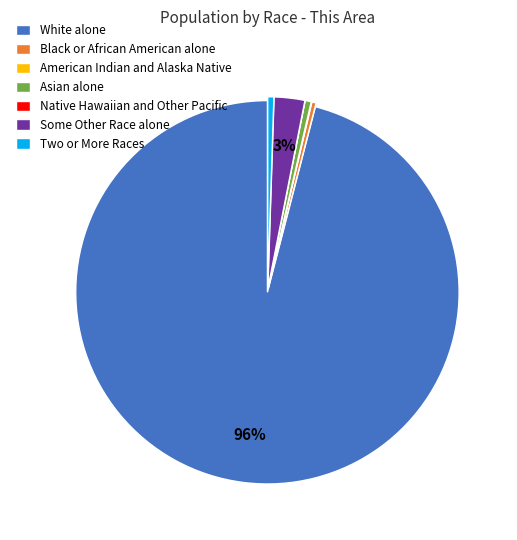

What percentage is the Asian alone slice, to the nearest percent?

1%